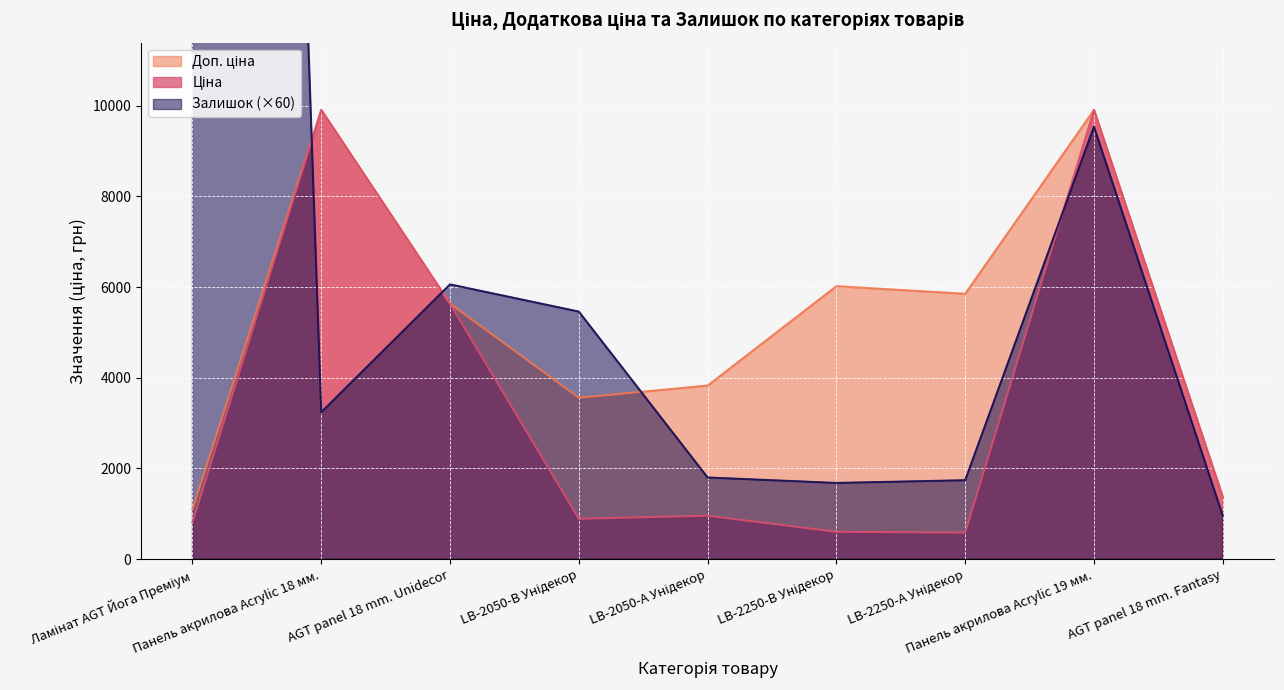

Between LB-2250-А Унідекор and Панель акрилова Acrylic 19 мм., which series saw the biggest shift?

Ціна